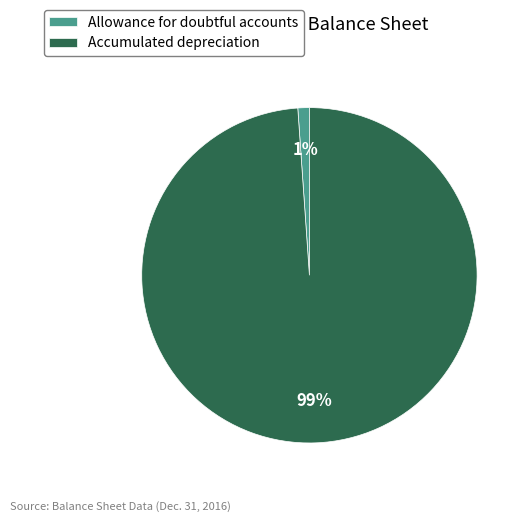

True or false: Allowance for doubtful accounts accounts for 11% of the total.

False